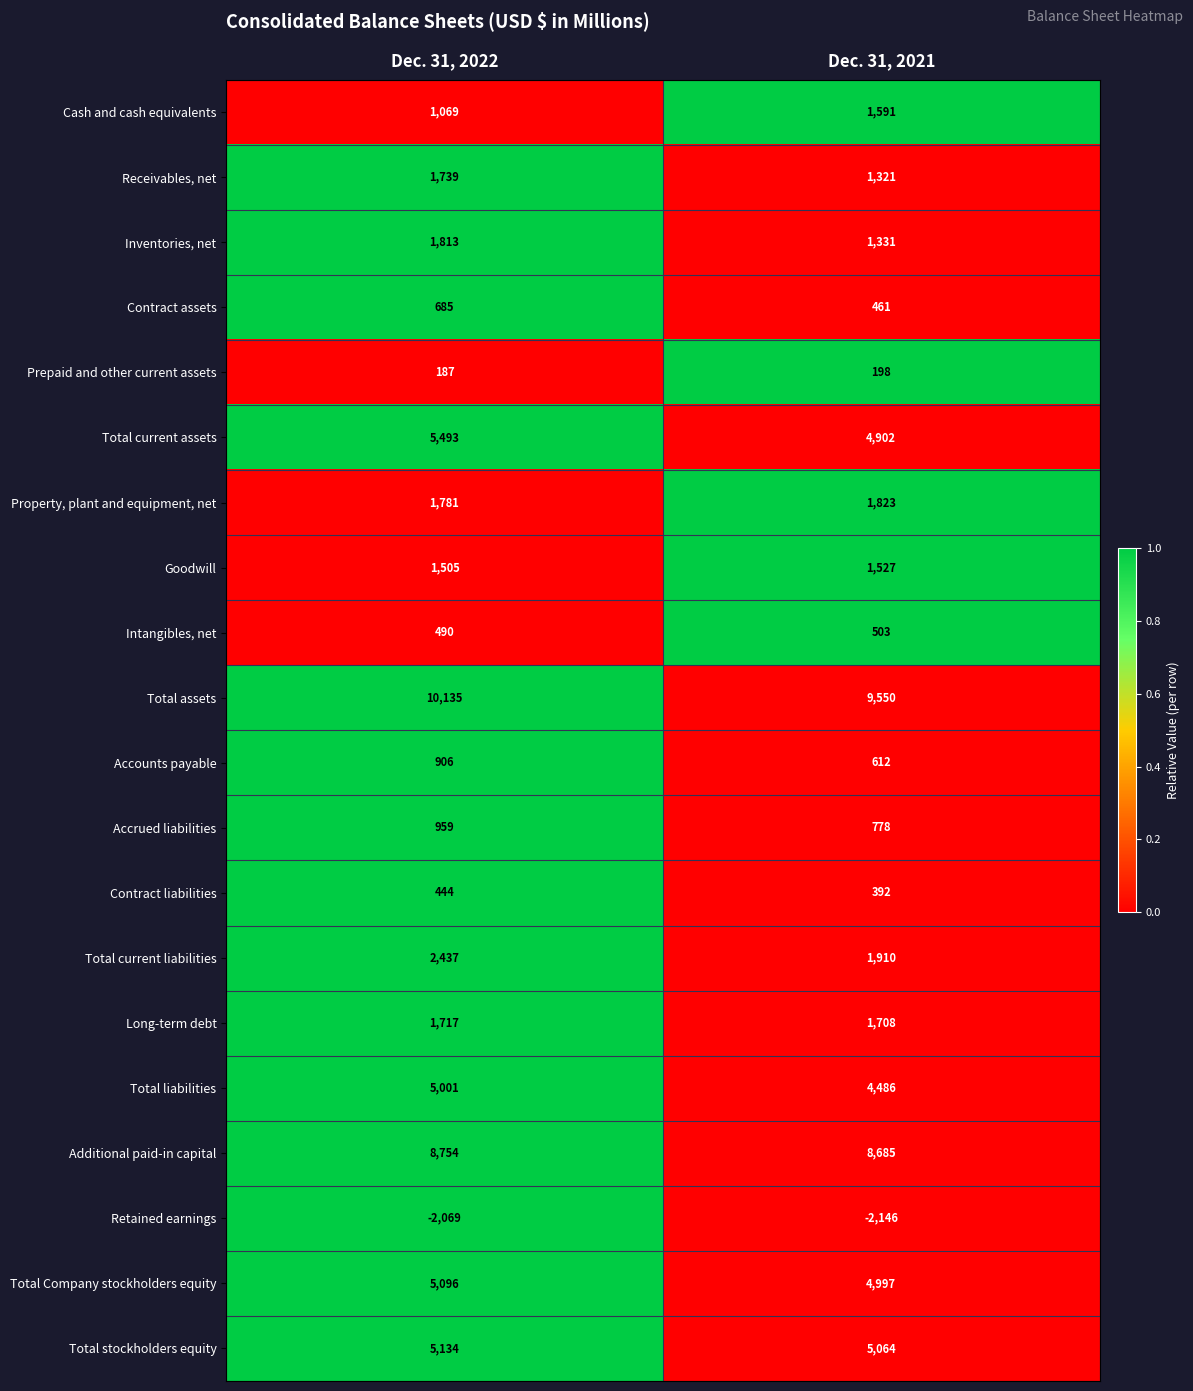

Is the value of Property, plant and equipment, net at Dec. 31, 2022 greater than the value of Goodwill at Dec. 31, 2021?

Yes